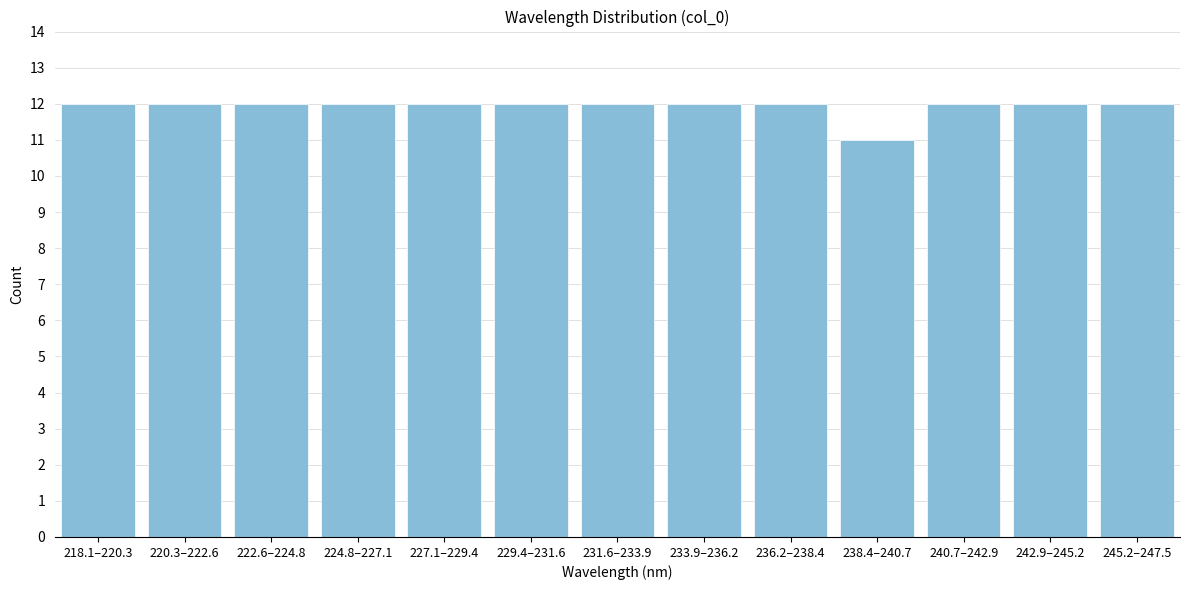

Reading right to left, list all the values displayed in this chart.

245.2–247.5=12	242.9–245.2=12	240.7–242.9=12	238.4–240.7=11	236.2–238.4=12	233.9–236.2=12	231.6–233.9=12	229.4–231.6=12	227.1–229.4=12	224.8–227.1=12	222.6–224.8=12	220.3–222.6=12	218.1–220.3=12